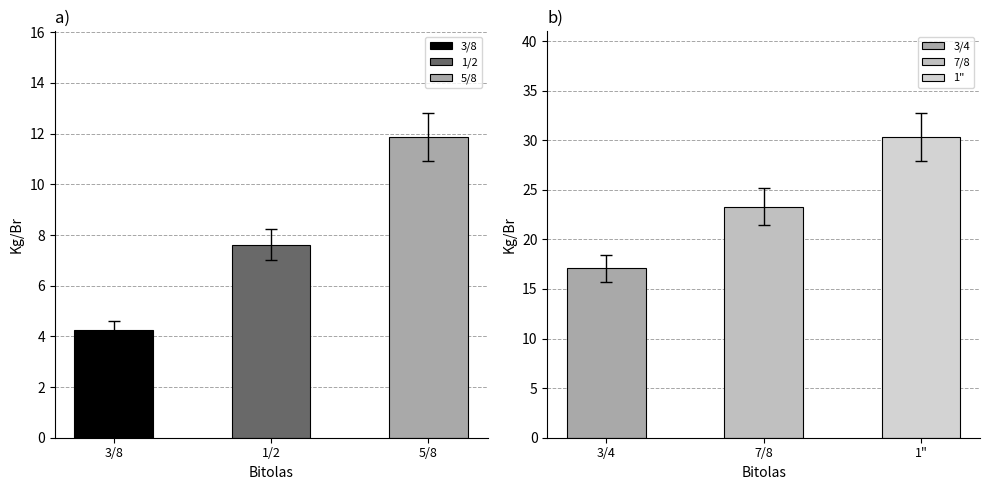

What is the value of the Group A bar at the 2nd from the left?

7.6